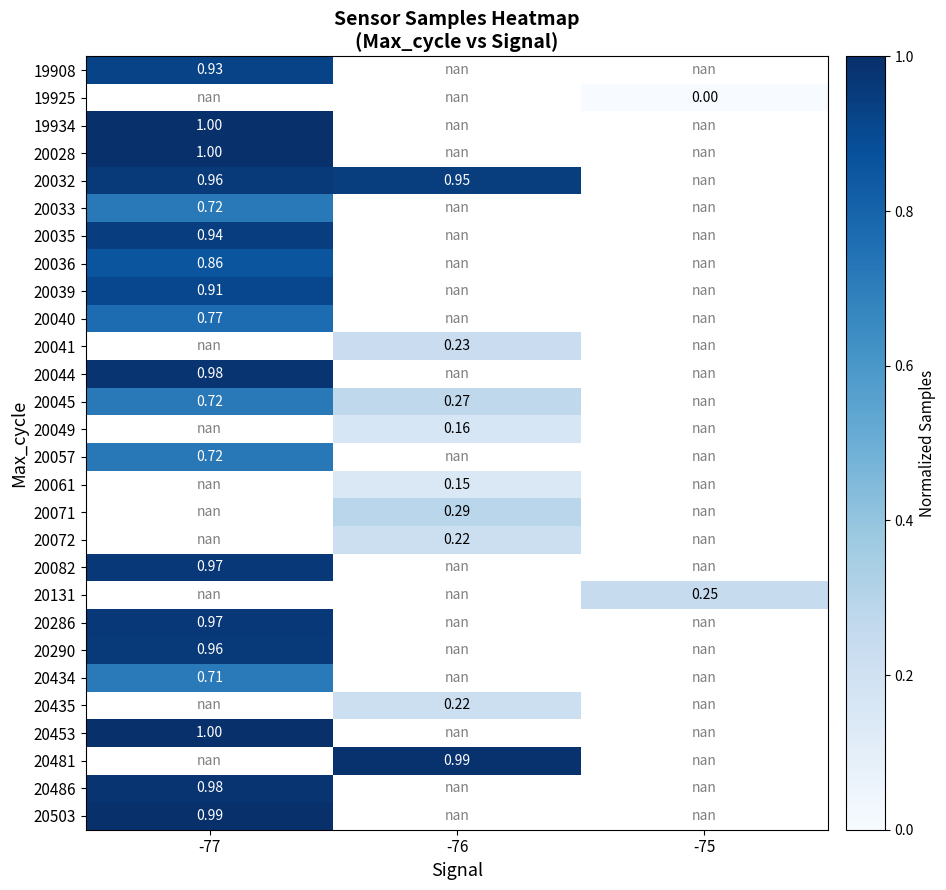

The 20040 series shows 0.8 at -77. True or false?

True